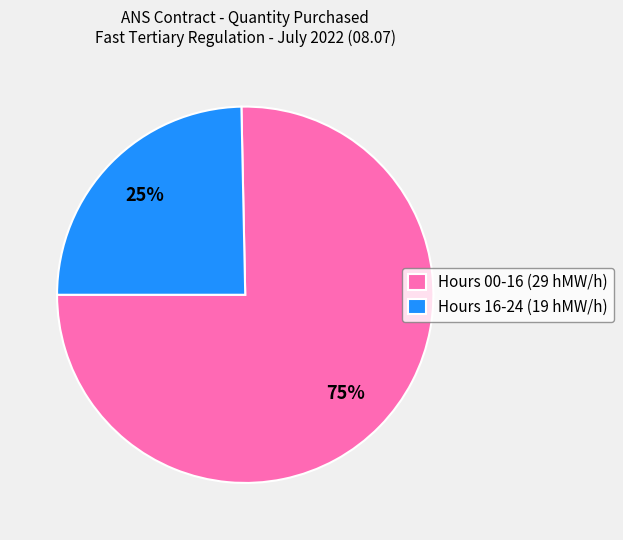

The Hours 16-24 (19 hMW/h) slice represents 20% of the pie. True or false?

False